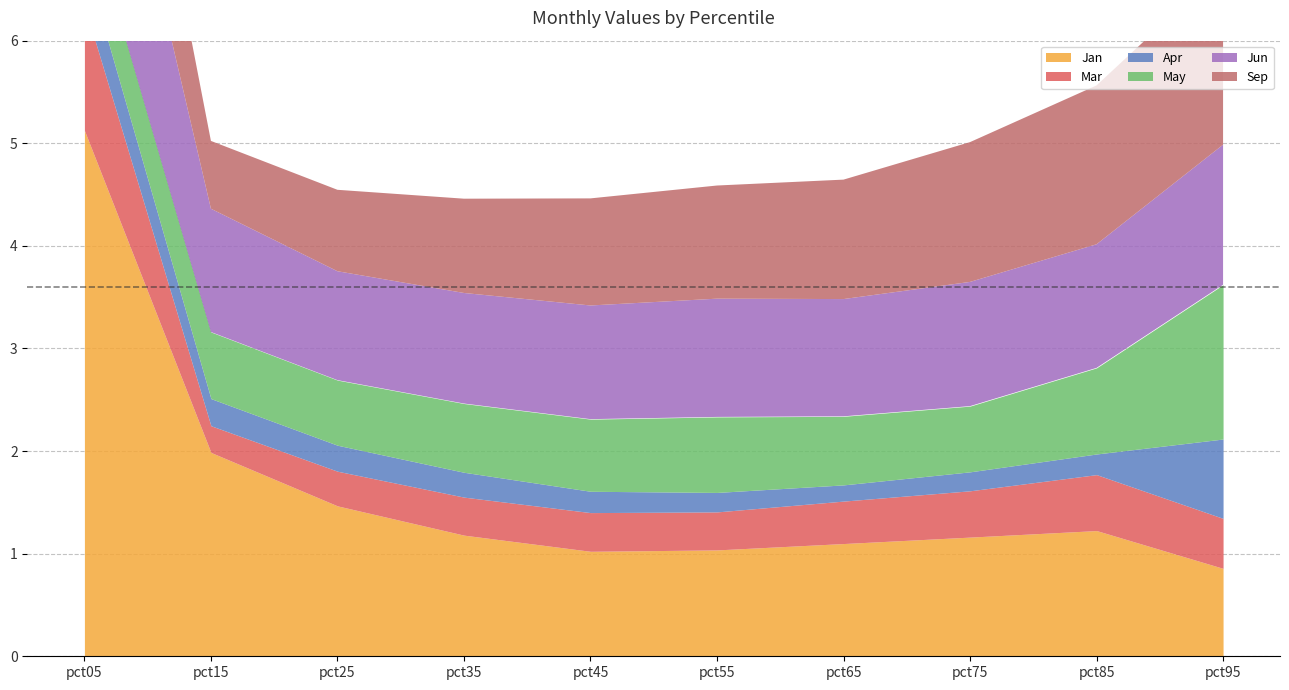

How many interior local valleys does the Sep series have?

1